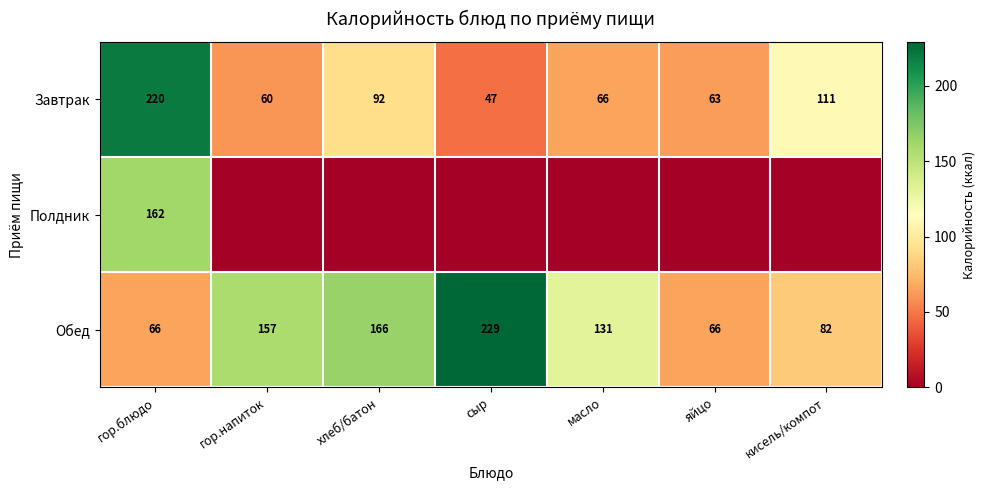

Which category has the lowest value across all series?

гор.напиток